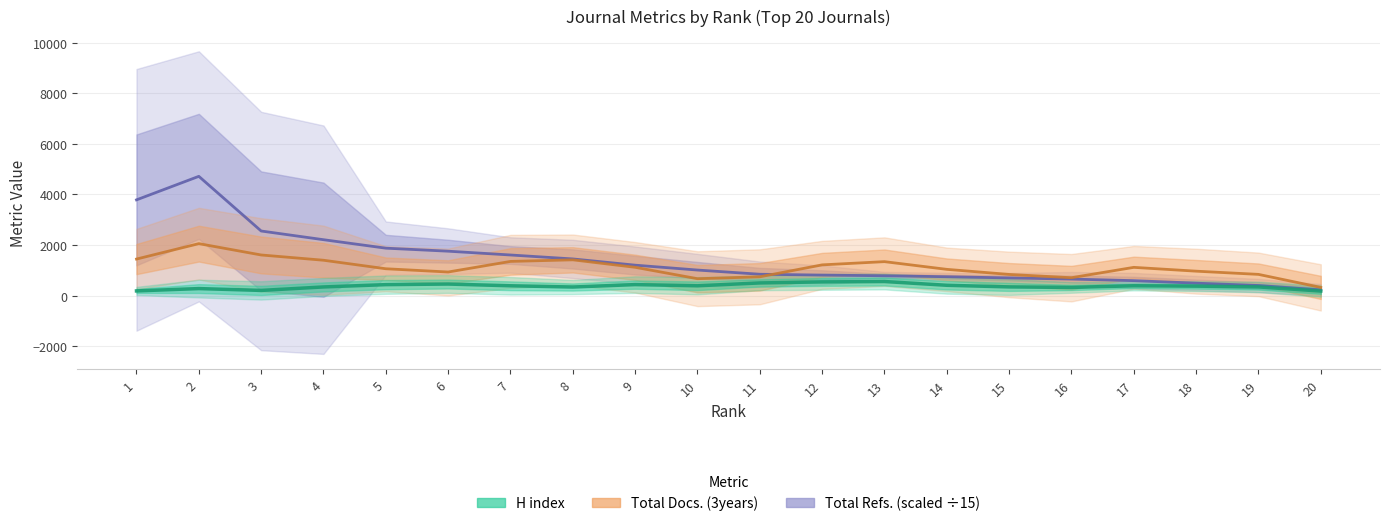

Reading right to left, what are all the values shown in this chart?

Total Refs. (scaled ÷15): 20=229.6	19=402.5	18=494.5	17=594.4	16=656.3	15=702.4	14=749.3	13=787.9	12=814.3	11=847.8	10=1013.6	9=1206.5	8=1452.7	7=1608.9	6=1758.8	5=1878.4	4=2213.0	3=2556.8	2=4717.5	1=3787.5
Total Docs. (3years): 20=327.3	19=842.3	18=969.0	17=1120.0	16=710.7	15=840.0	14=1041.0	13=1345.7	12=1218.3	11=746.3	10=671.3	9=1122.0	8=1417.3	7=1354.7	6=935.7	5=1064.7	4=1401.3	3=1609.3	2=2057.0	1=1447.7
H index: 20=183.7	19=346.3	18=378.0	17=391.3	16=326.7	15=347.3	14=411.3	13=560.0	12=544.3	11=504.0	10=391.3	9=438.3	8=342.3	7=391.7	6=460.0	5=436.7	4=345.7	3=208.3	2=281.0	1=188.7